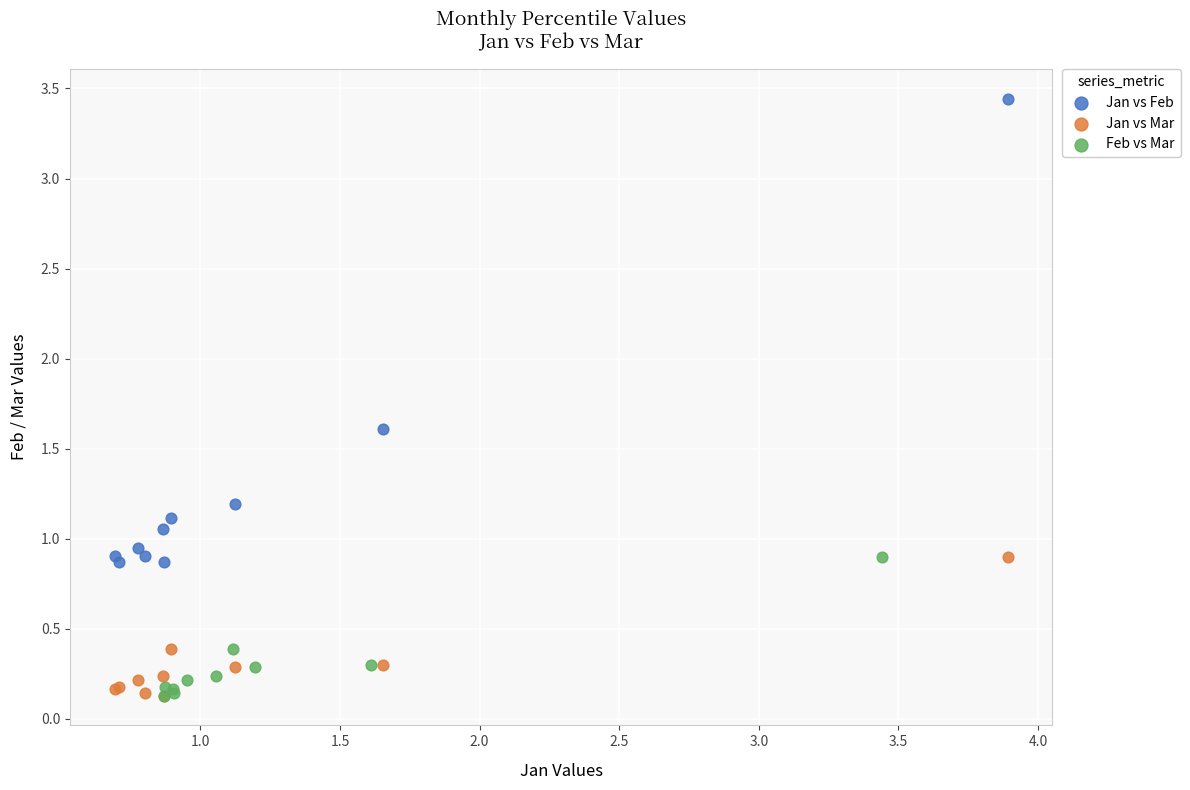

Which series contains the highest Y value?

Jan vs Feb